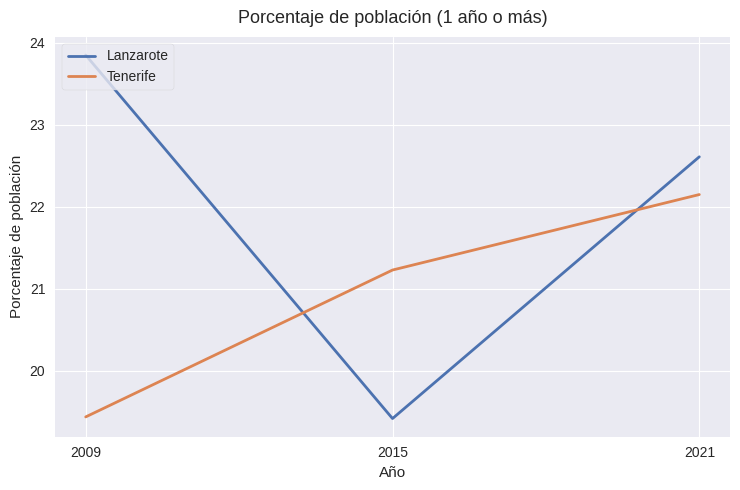

What is the sum of all Tenerife values?

62.8